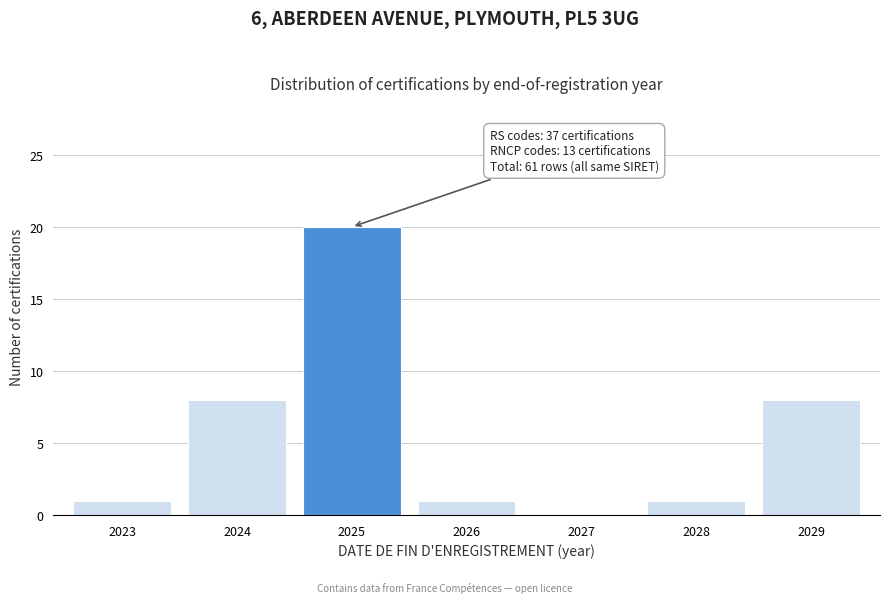

Reading left to right, list all the values displayed in this chart.

2023=1	2024=8	2025=20	2026=1	2027=0	2028=1	2029=8